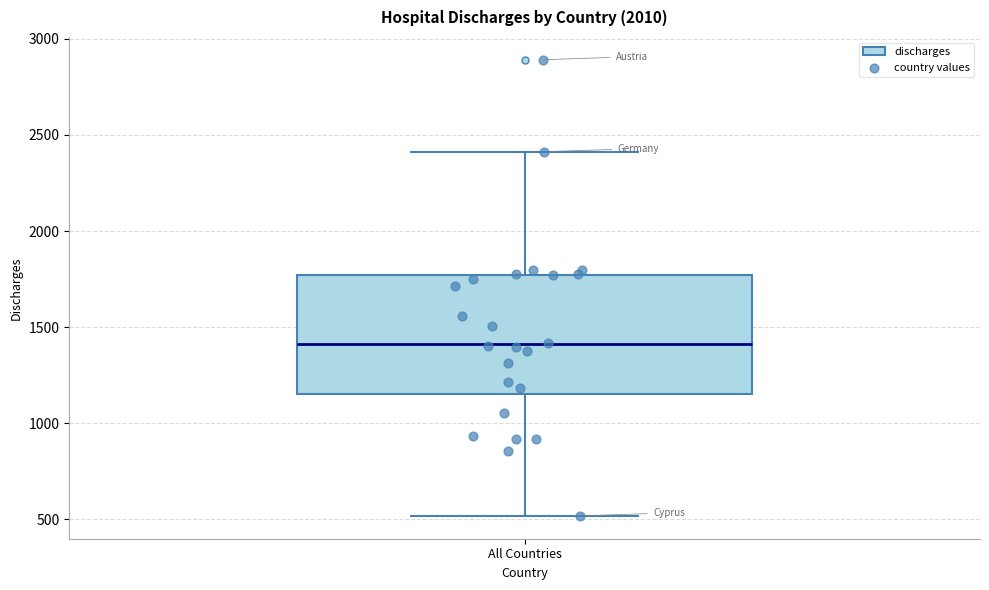

Transcribe this box plot: give where the median line is, the range the box spans, and where the two whiskers end, as read against the y-axis. The values are not printed on the chart, so give them approximately, as read against the axis.

median 1400, box 1150 to 1750, whiskers 500 to 2400